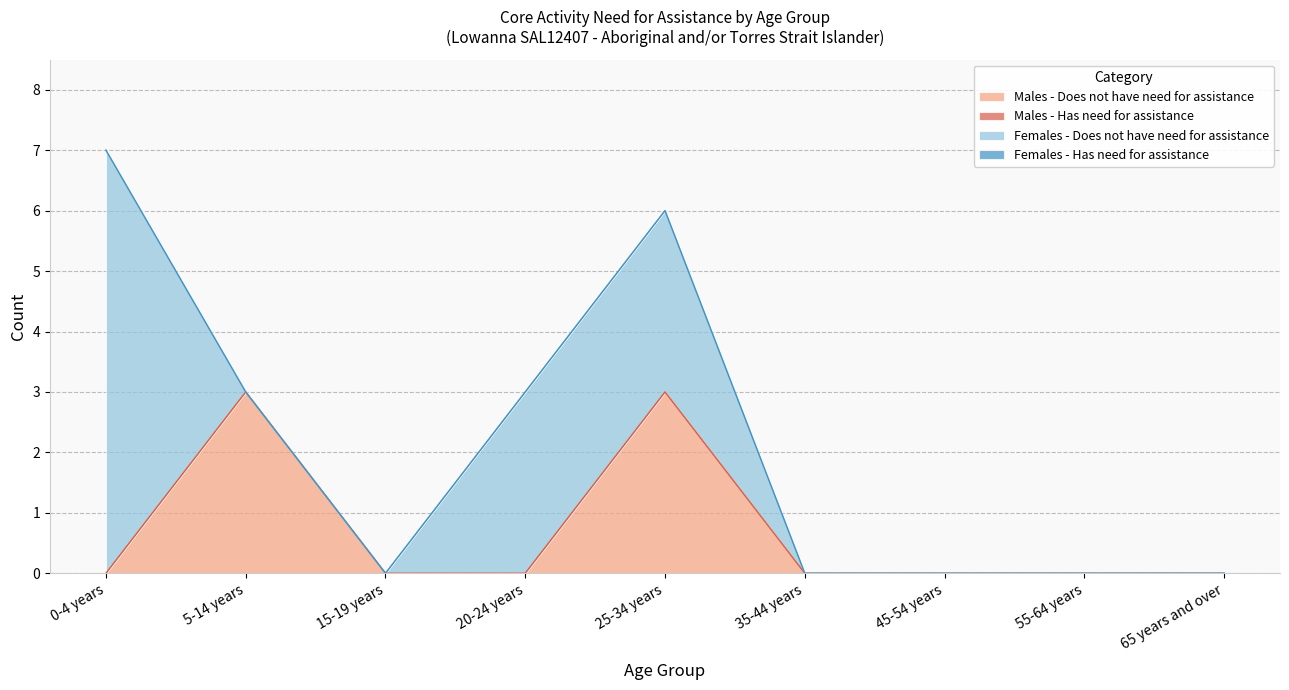

Reading right to left, what are all the values shown in this chart?

Males - Does not have need for assistance: 0	0	0	0	3	0	0	3	0
Males - Has need for assistance: 0	0	0	0	0	0	0	0	0
Females - Does not have need for assistance: 0	0	0	0	3	3	0	0	7
Females - Has need for assistance: 0	0	0	0	0	0	0	0	0